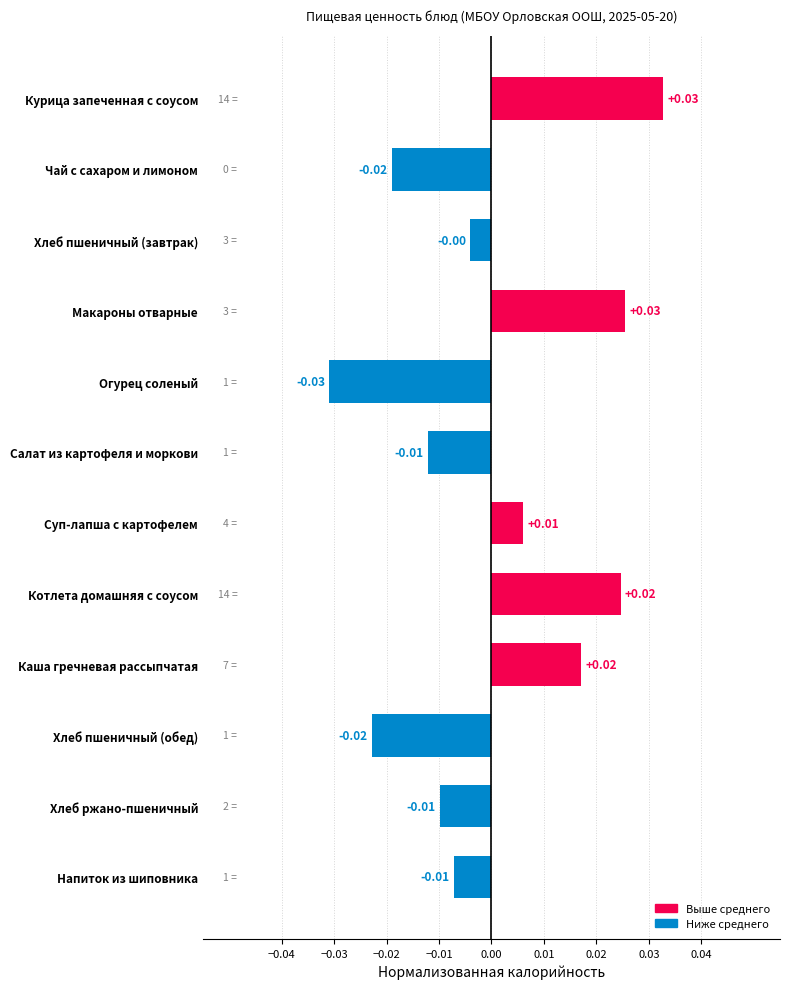

Between Котлета домашняя с соусом and Макароны отварные, which is larger?

Макароны отварные